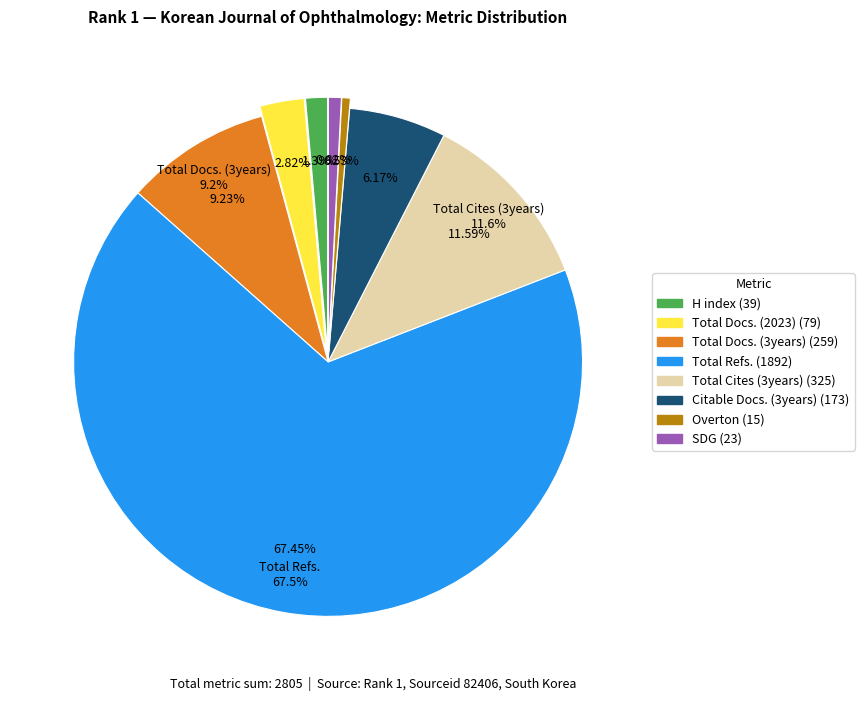

Does SDG represent more than half of the total?

No